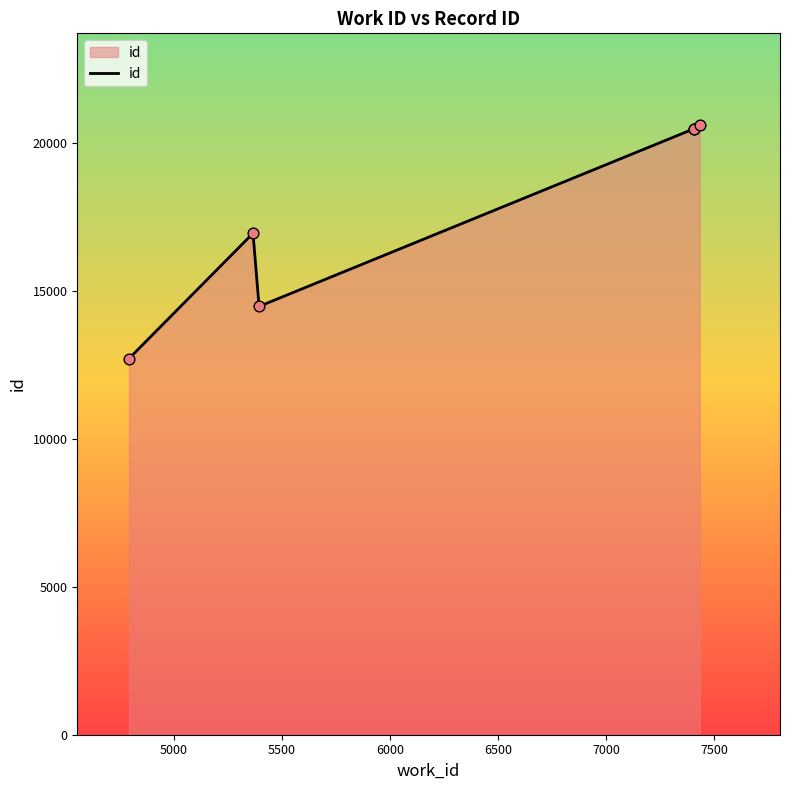

What is the ratio of the value at 5000 to the value at 6500?

0.8